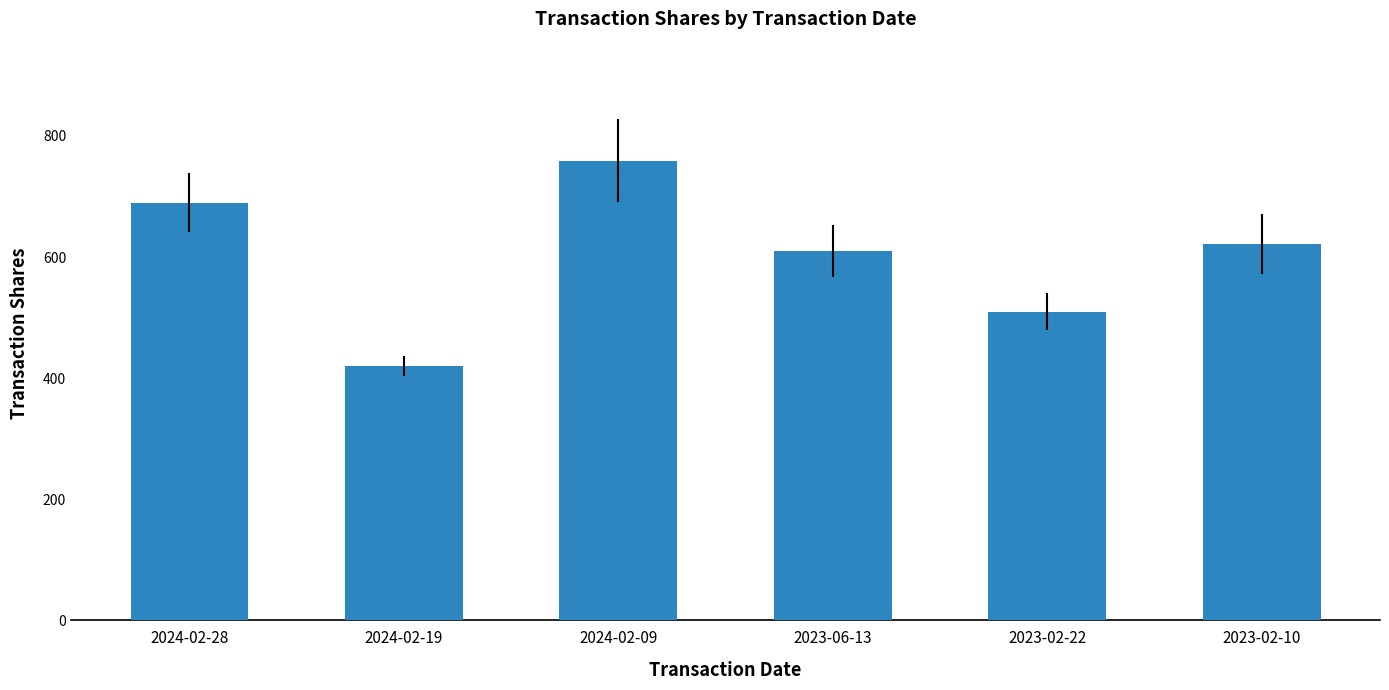

List the labels in order of value, smallest first.

2024-02-19, 2023-02-22, 2023-06-13, 2023-02-10, 2024-02-28, 2024-02-09